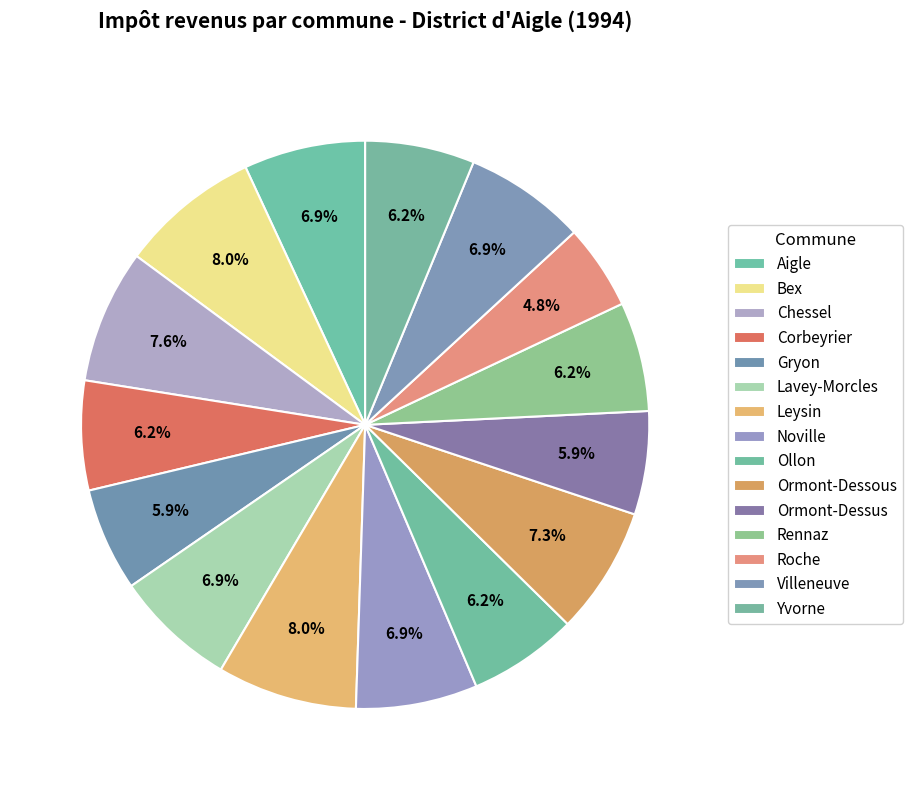

Rank the categories by value from lowest to highest.

Roche, Gryon, Ormont-Dessus, Corbeyrier, Ollon, Rennaz, Yvorne, Aigle, Lavey-Morcles, Noville, Villeneuve, Ormont-Dessous, Chessel, Bex, Leysin